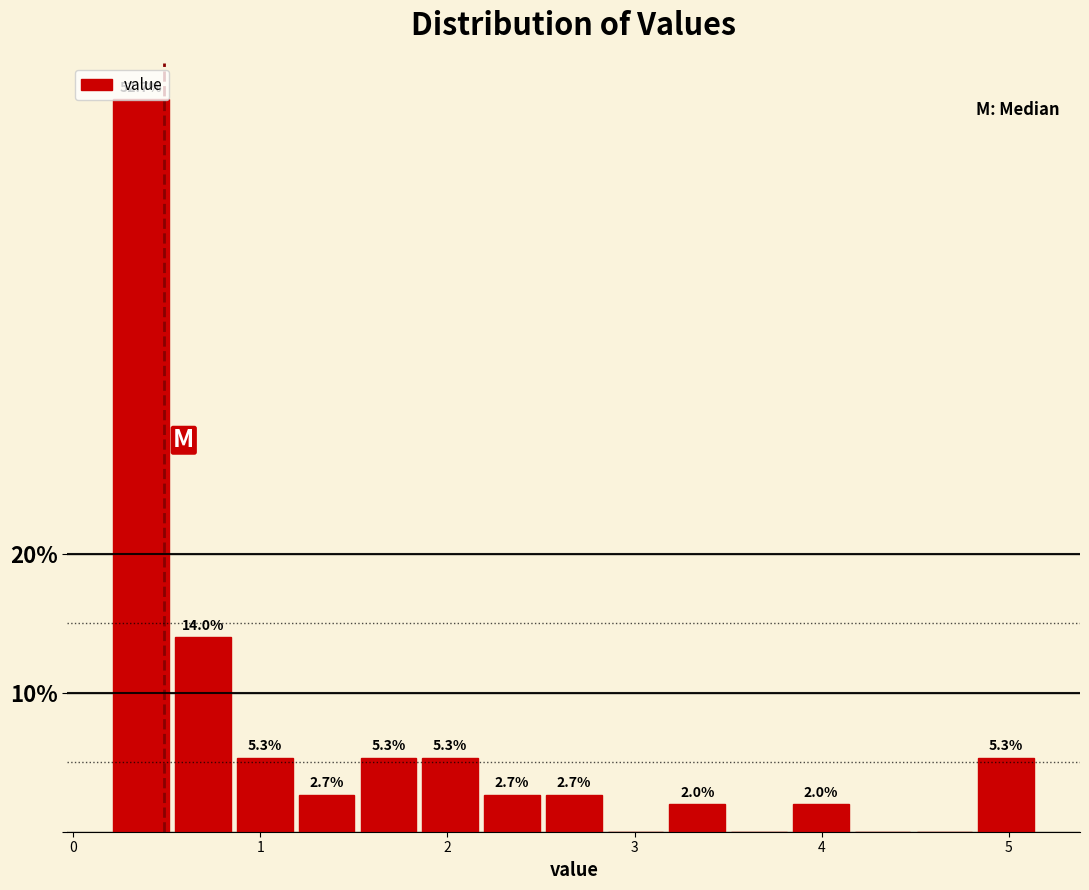

Read against the x-axis, roughly where is the centre of the tallest bar?

0.4